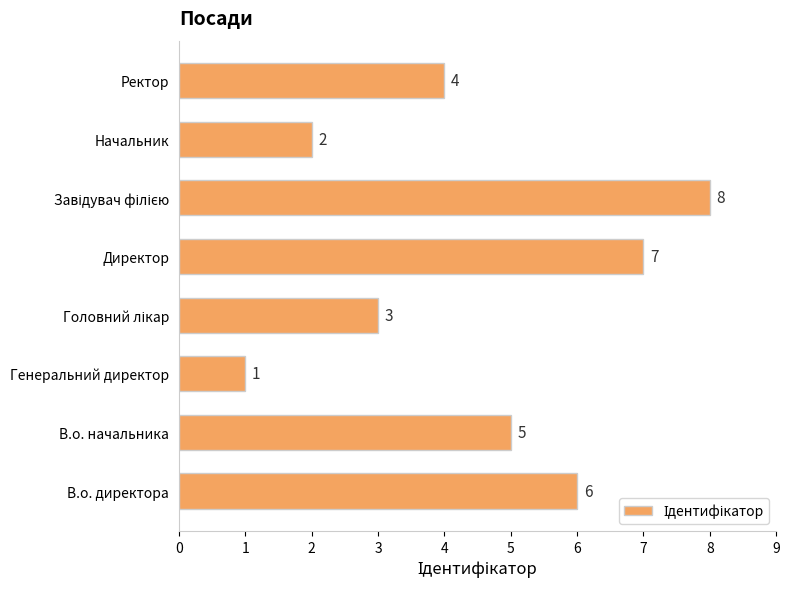

Which has a higher value, Начальник or Генеральний директор?

Начальник